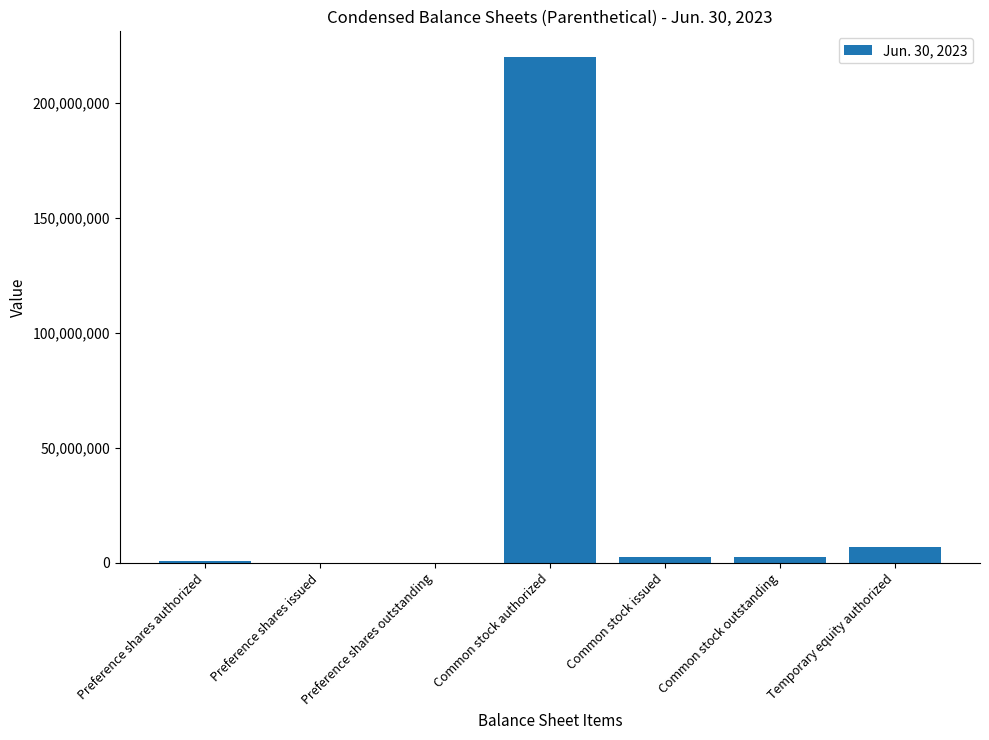

Reading left to right, extract all data points from this chart.

1000000	0	0	220000000	2548000	2548000	6900000